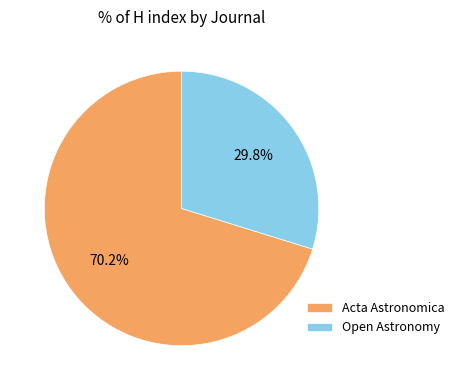

Count the number of slices in the pie.

2